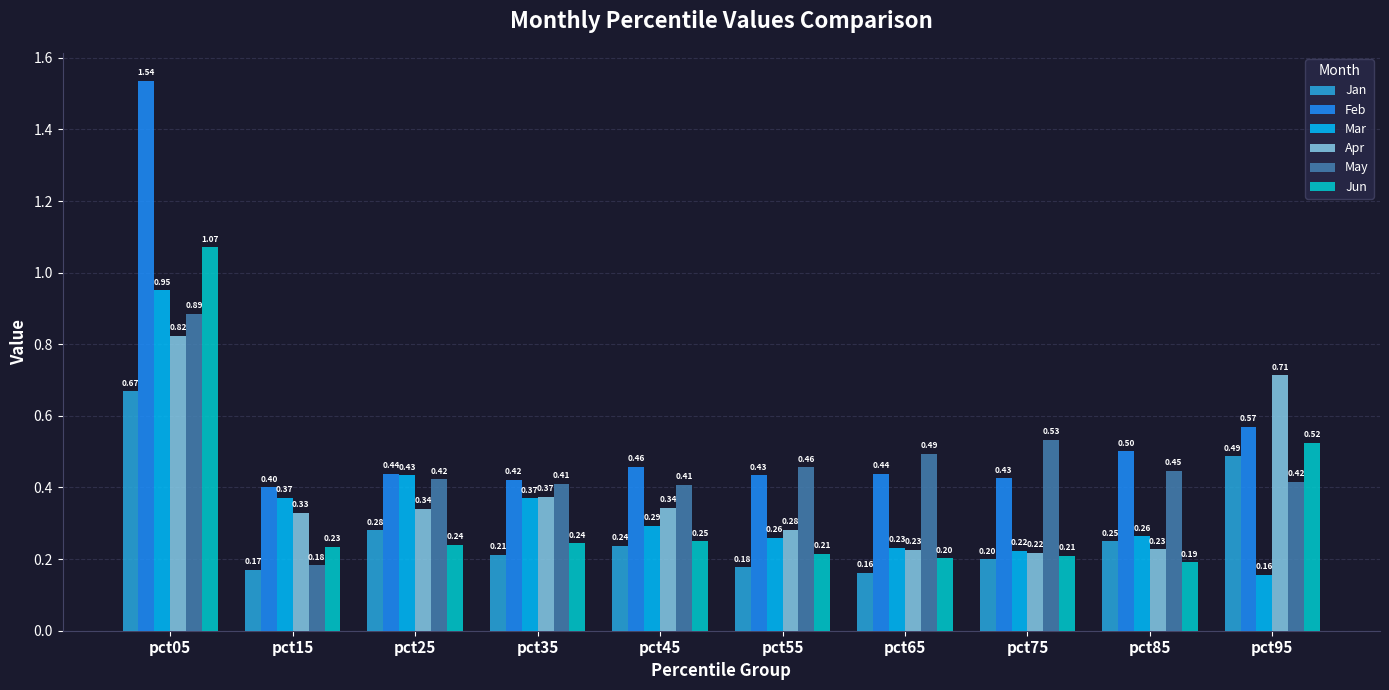

Is it true that Apr equals 0.6 at pct35?

False